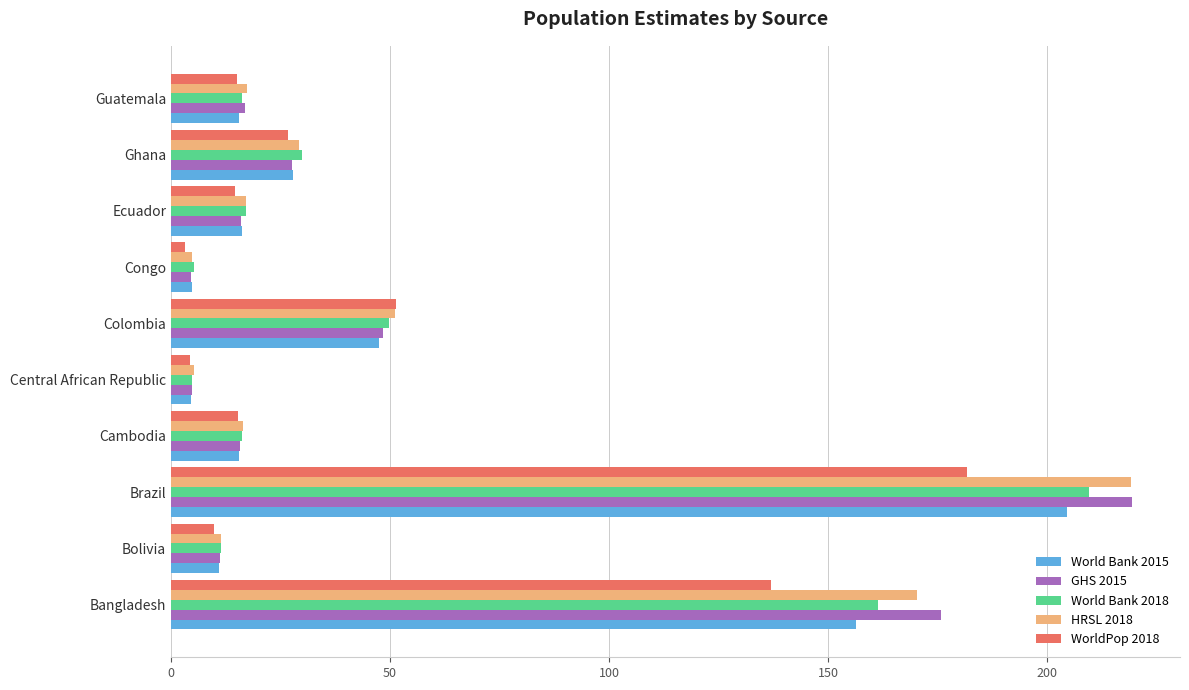

Which category has the highest value in the HRSL 2018 series?

Brazil